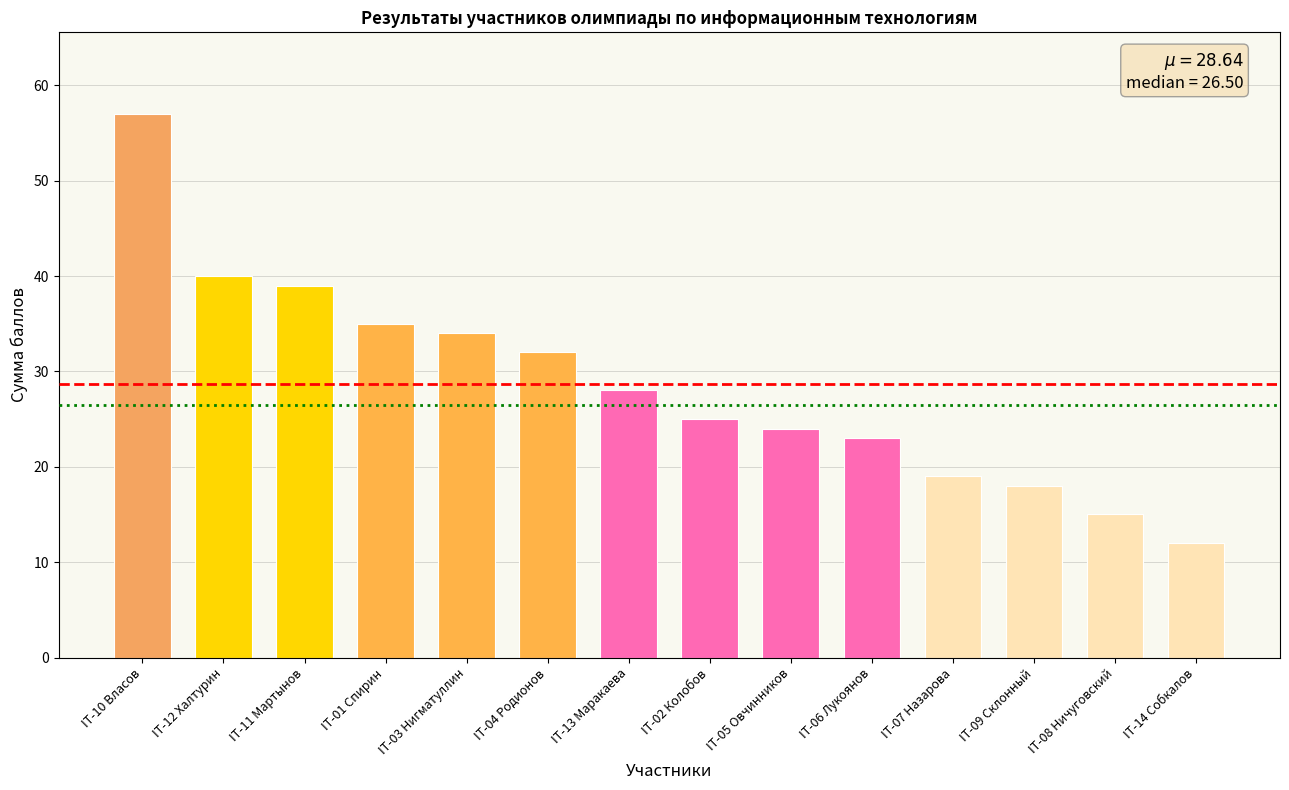

Rank the categories by value from highest to lowest.

IT-10 Власов, IT-12 Халтурин, IT-11 Мартынов, IT-01 Спирин, IT-03 Нигматуллин, IT-04 Родионов, IT-13 Маракаева, IT-02 Колобов, IT-05 Овчинников, IT-06 Лукоянов, IT-07 Назарова, IT-09 Склонный, IT-08 Ничуговский, IT-14 Собкалов